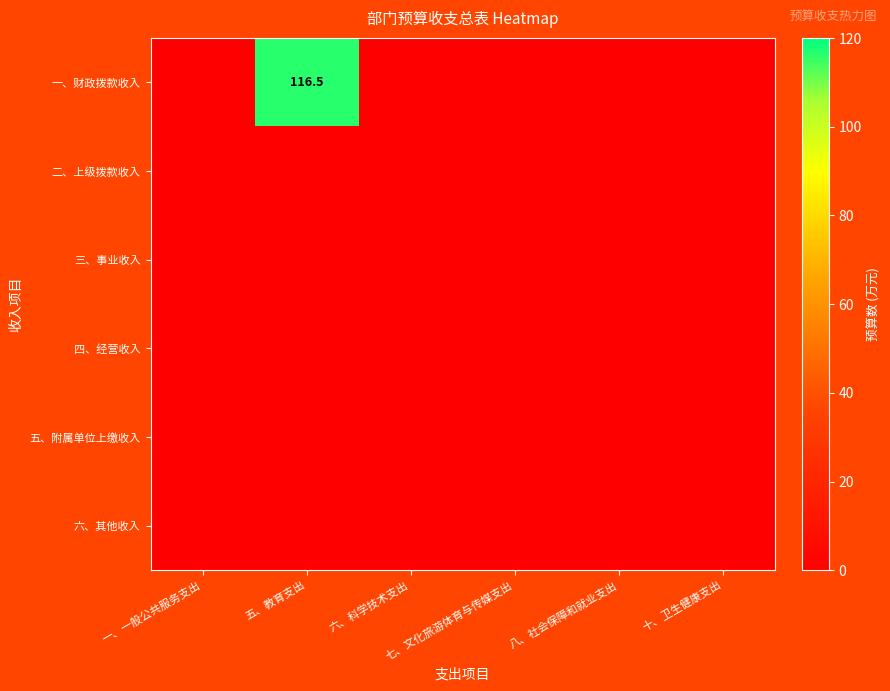

Between 六、科学技术支出 and 十、卫生健康支出, which is larger?

六、科学技术支出